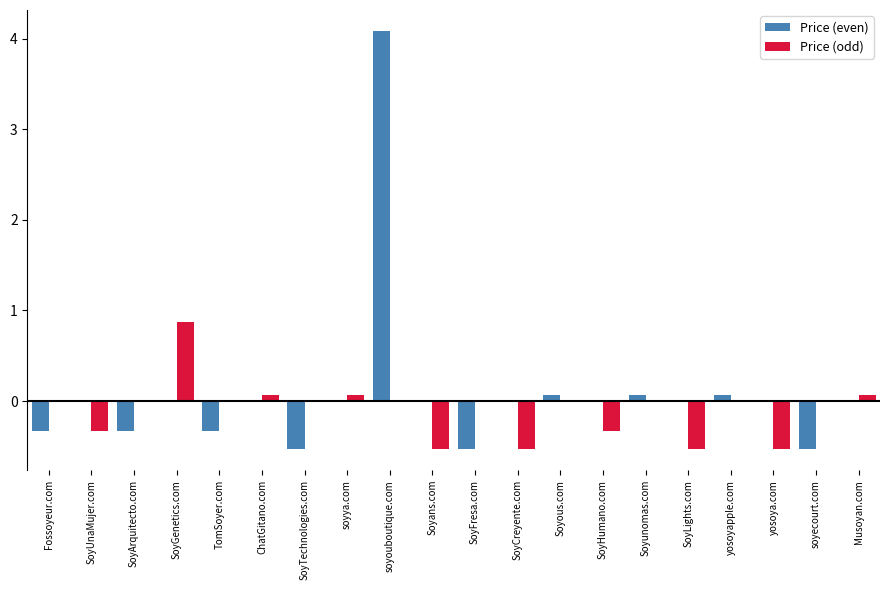

At which category is the sum across all series the highest?

soyouboutique.com